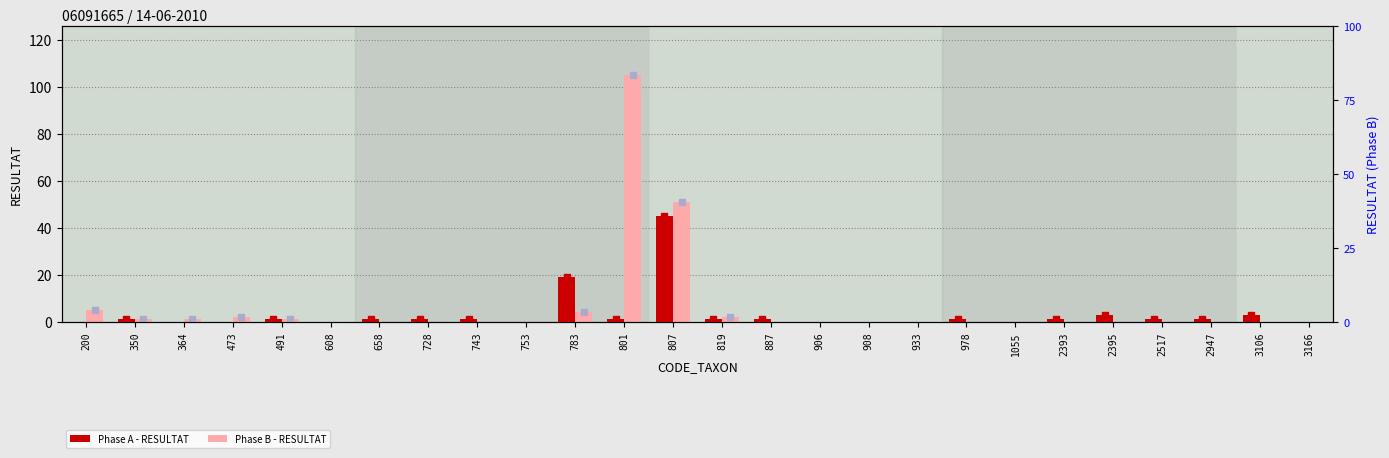

Which series has the largest total across all categories?

Phase B - RESULTAT